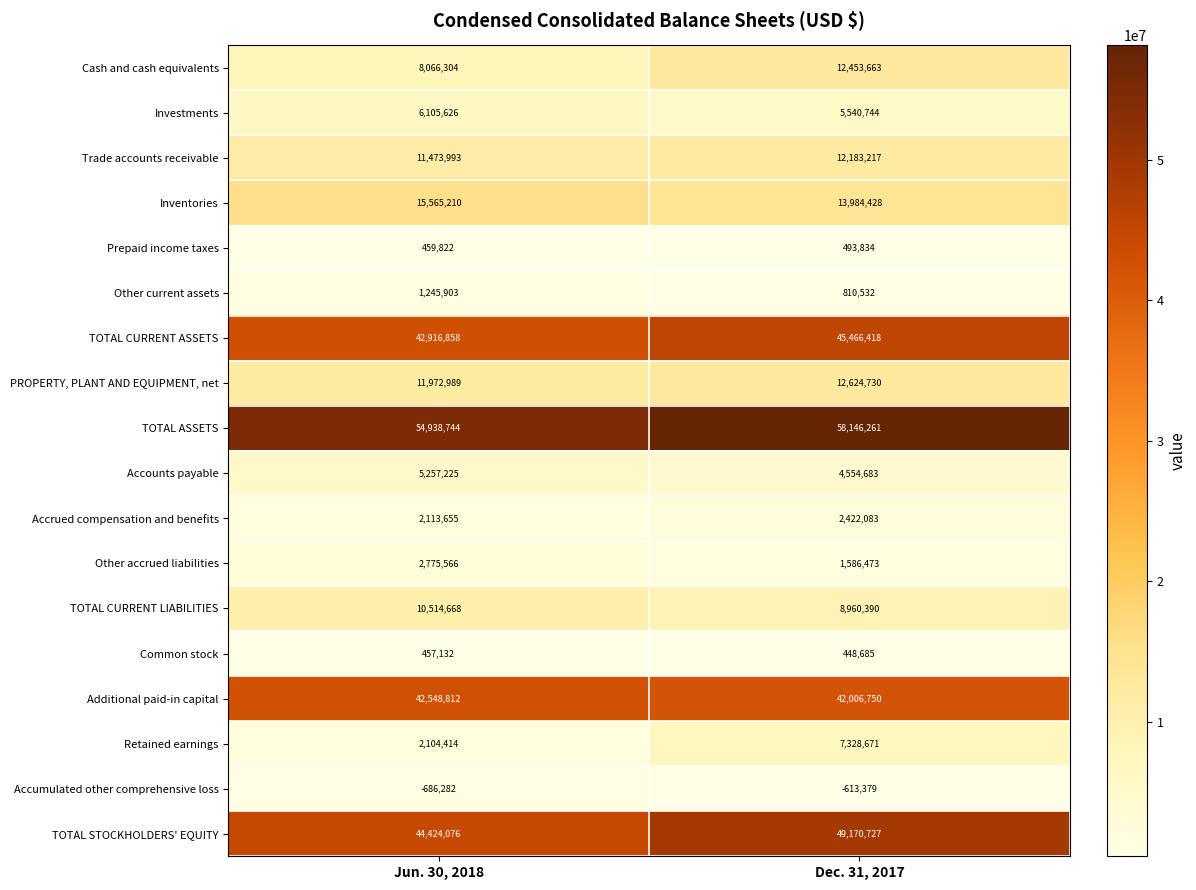

What is the difference between the Inventories values at Dec. 31, 2017 and Jun. 30, 2018?

1580782